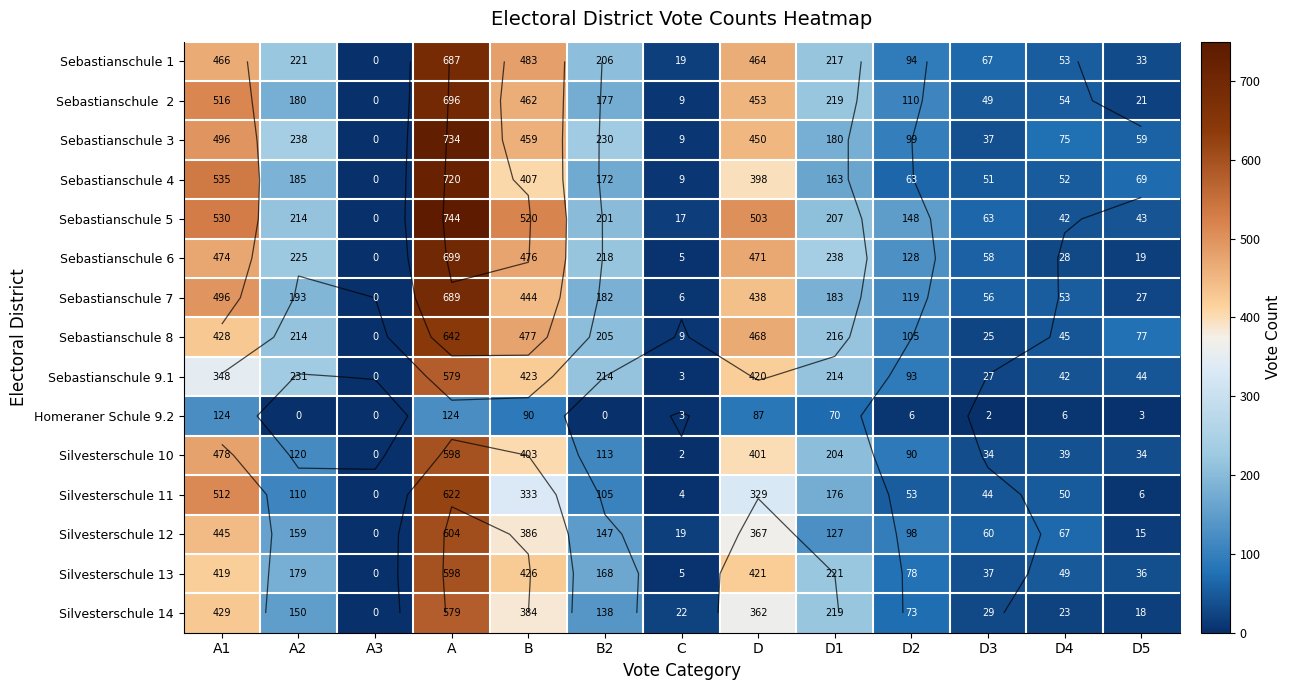

Rank the categories by Homeraner Schule 9.2 value from highest to lowest.

A1, A, B, D, D1, D2, D4, C, D5, D3, A2, A3, B2